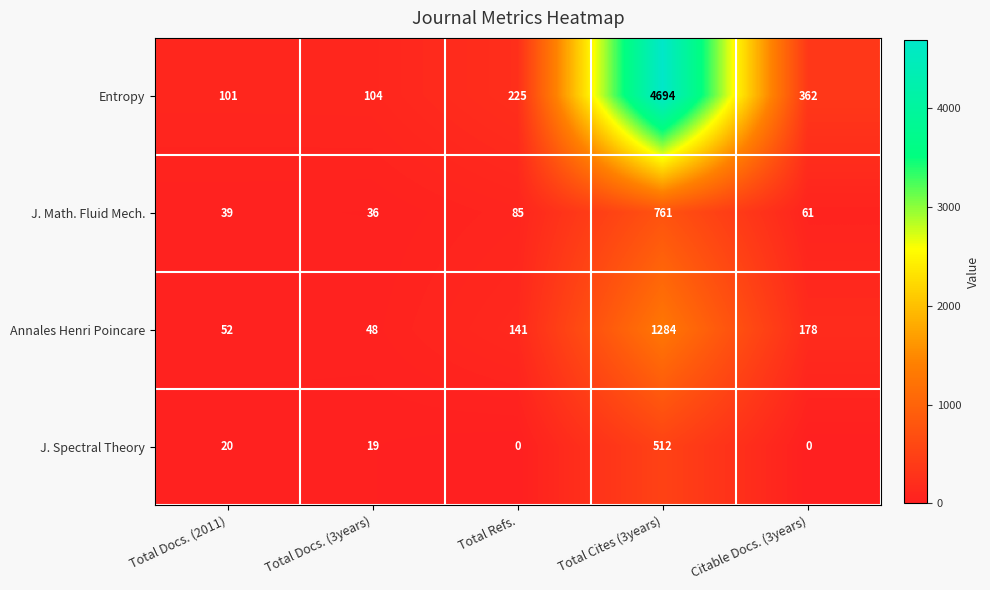

Rank the series by their maximum value, from lowest to highest.

J. Spectral Theory, J. Math. Fluid Mech., Annales Henri Poincare, Entropy